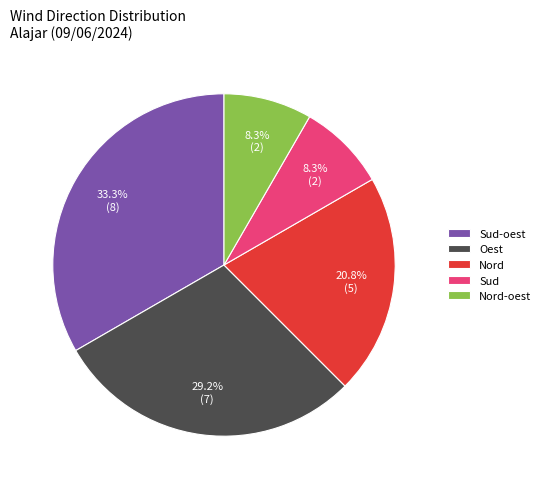

To the nearest percent, what portion does Sud represent?

8%